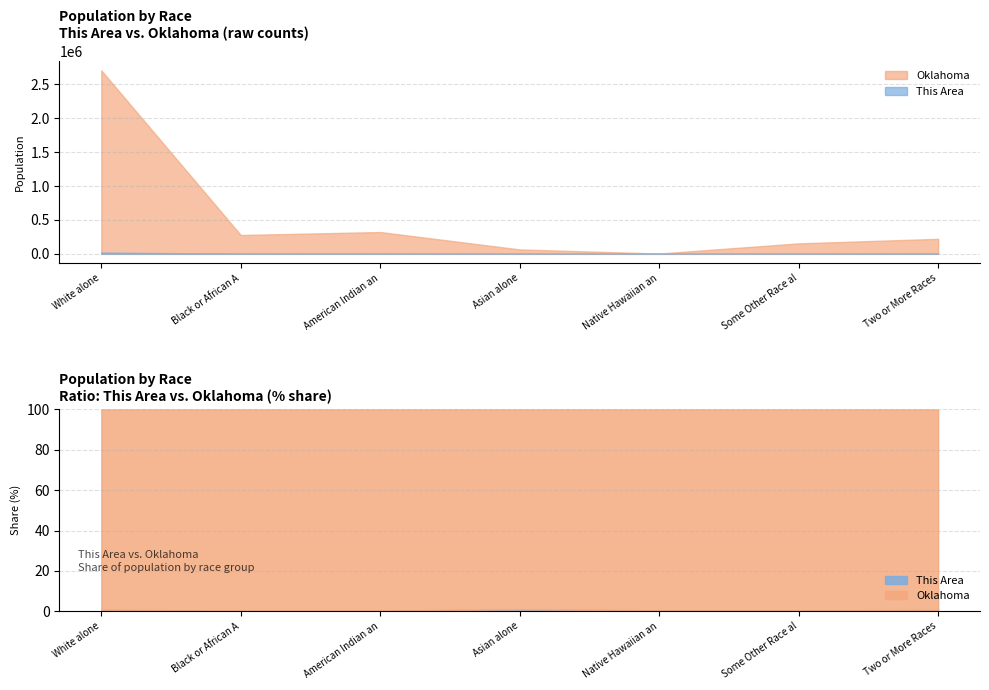

List the series in order of their peak value, highest first.

Oklahoma, This Area